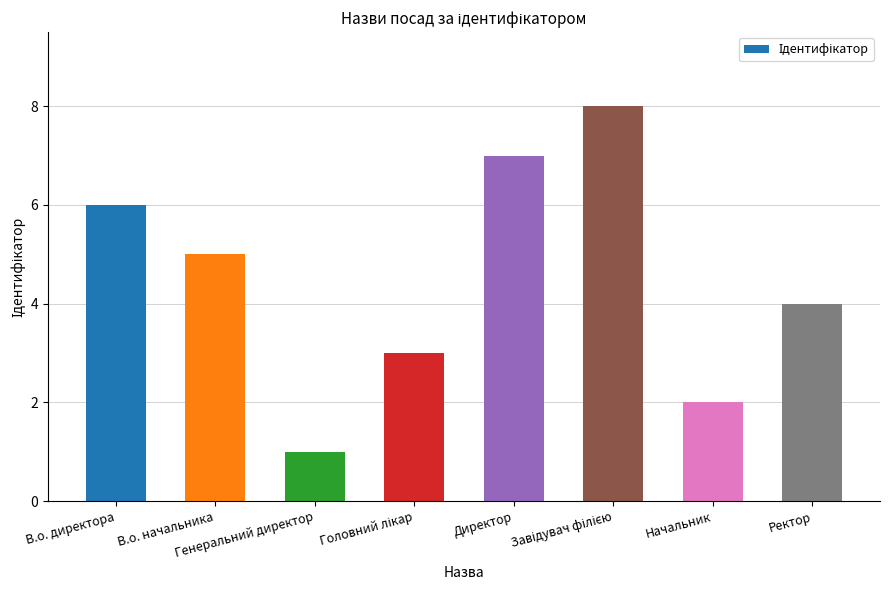

How many values are below 5?

4